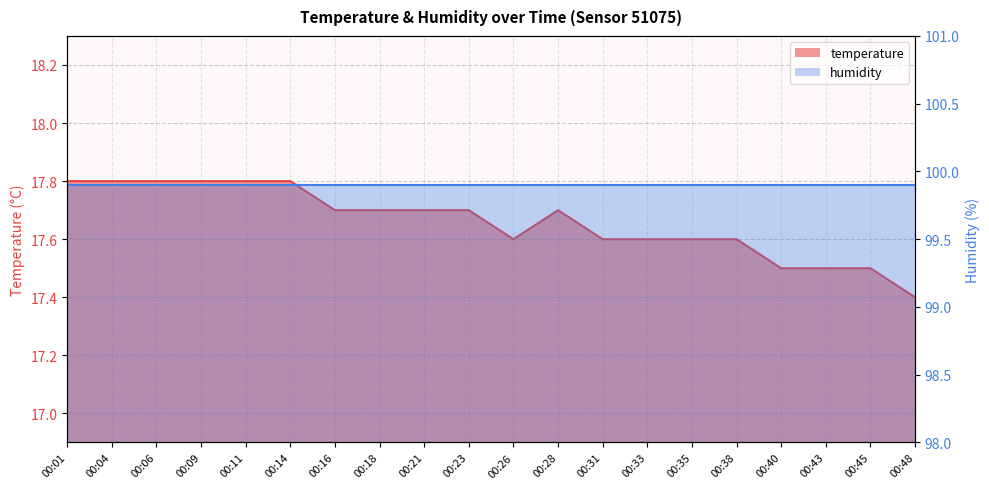

Which has a higher value, 00:48 or 00:11?

00:11